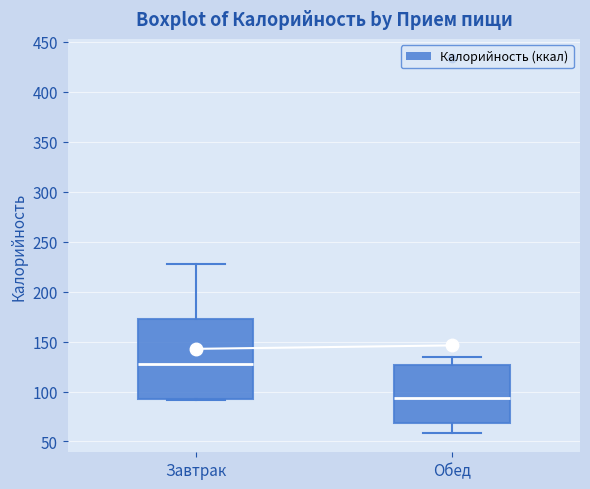

Reading left to right, read every box against the y-axis: the position of its median line, the range the box covers, and the ends of its whiskers. The values are not printed on the chart, so give them approximately, as read against the axis.

Завтрак: median 130, box 90 to 175, whiskers 90 to 230
Обед: median 95, box 70 to 125, whiskers 60 to 135